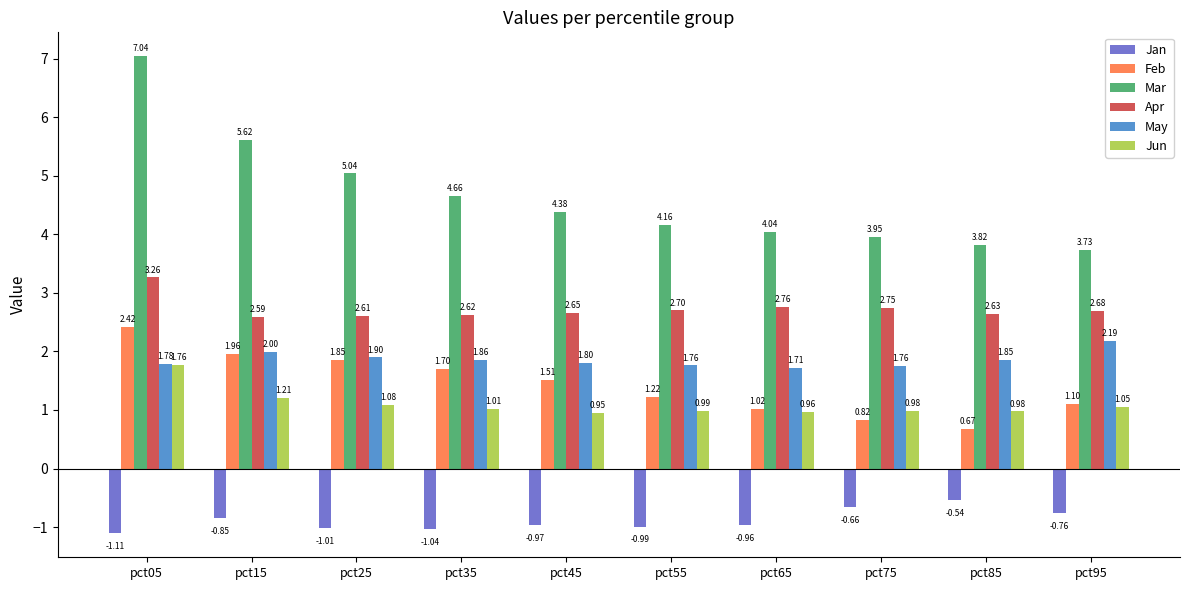

Where is Jan nearest to the value 0?

pct85